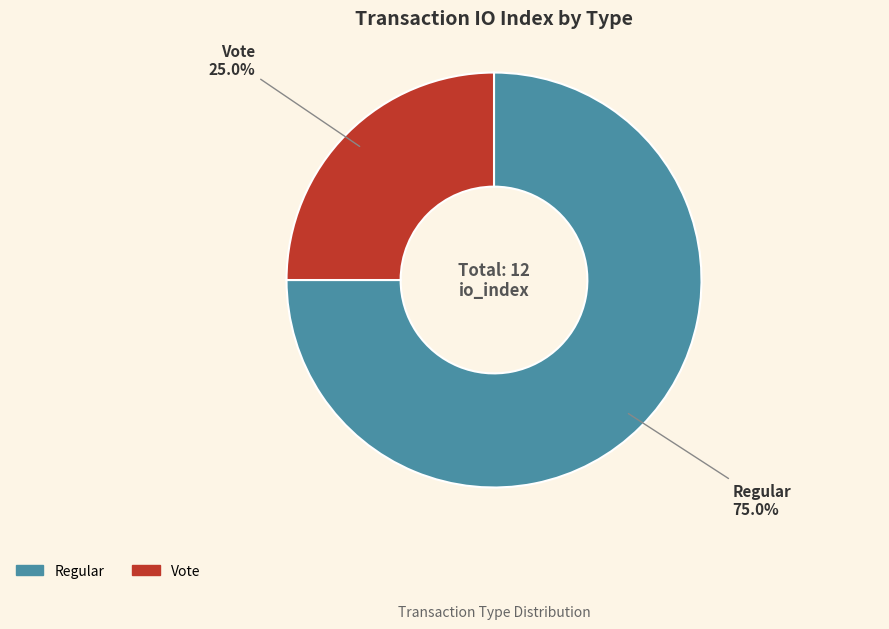

Which has a higher value, Vote or Regular?

Regular